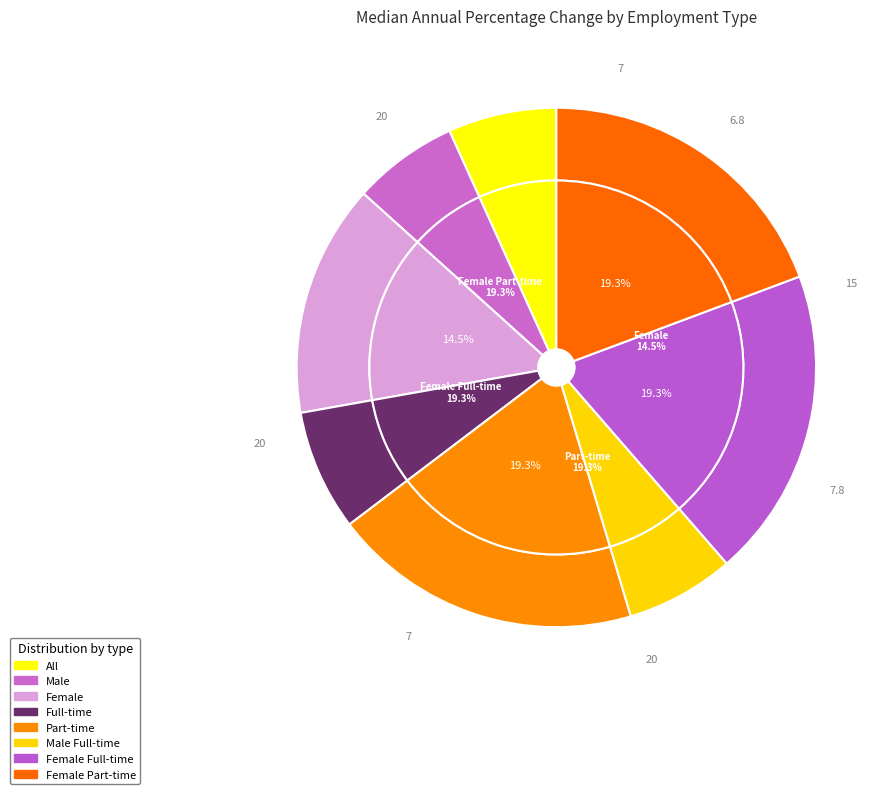

True or false: Female Part-time accounts for 28% of the total.

False